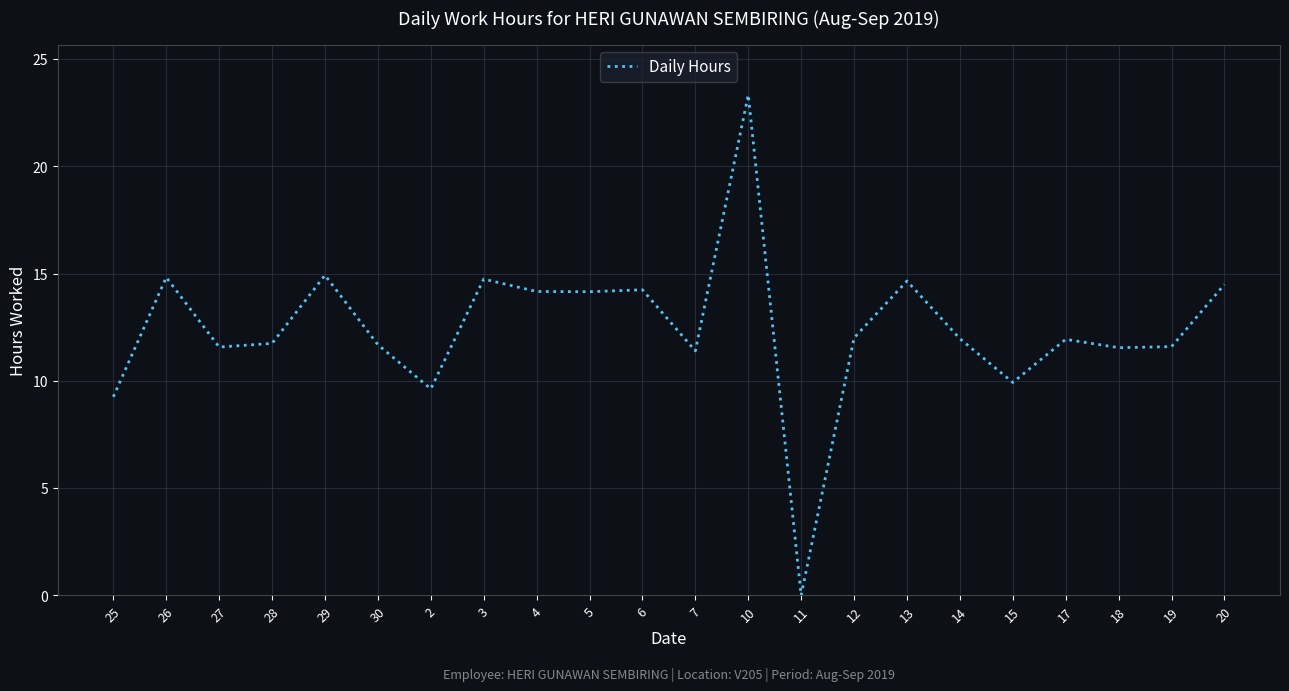

What is the difference between the maximum and minimum values?

23.3